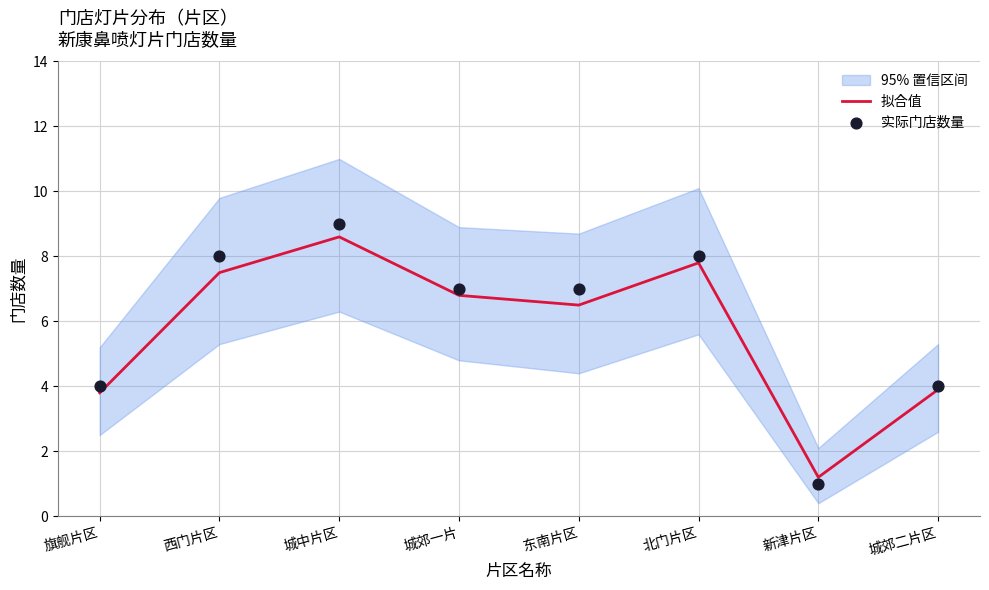

What is the total value across all series at 新津片区?

2.2